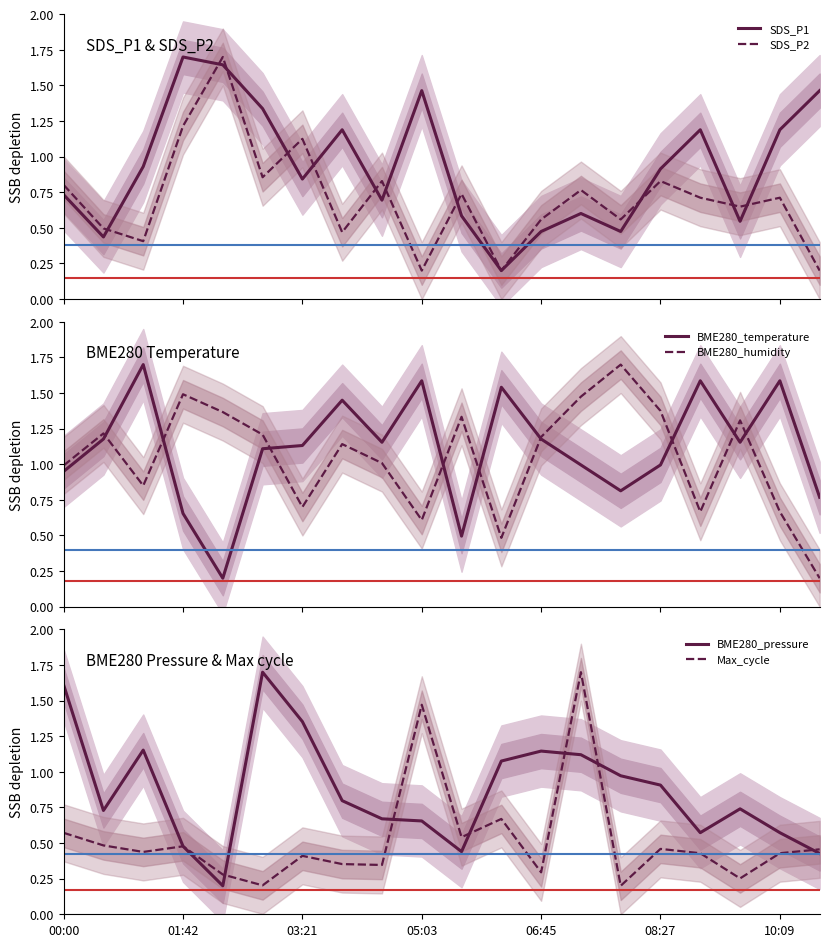

How many categories are shown in the chart?

20